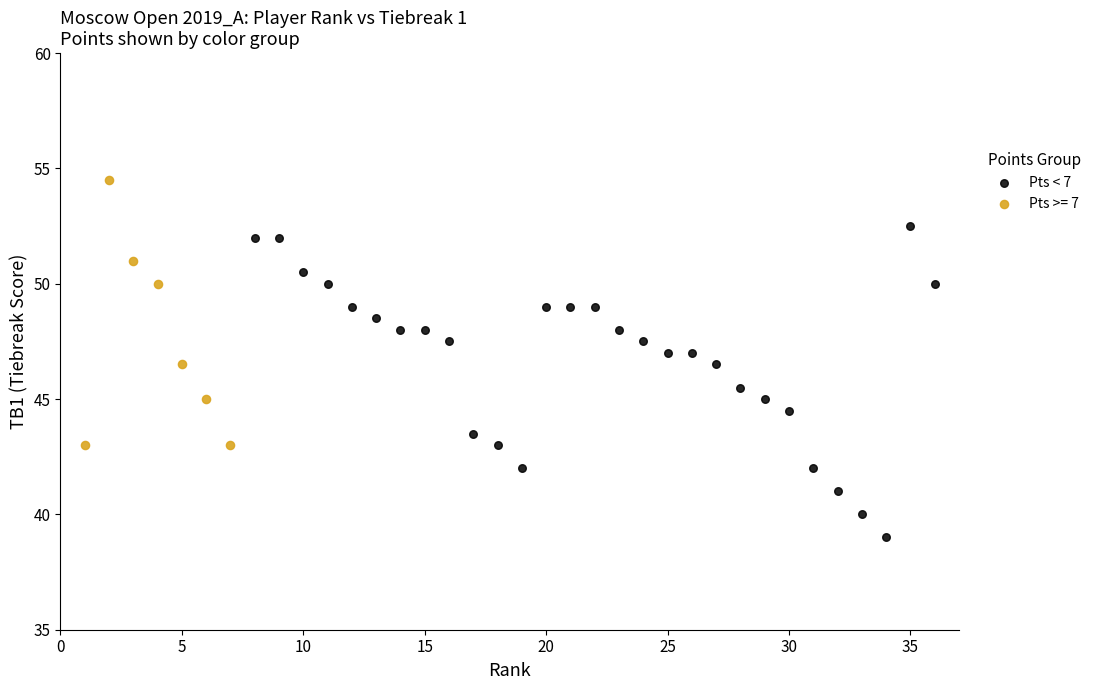

Which series contains the lowest Y value?

Pts < 7